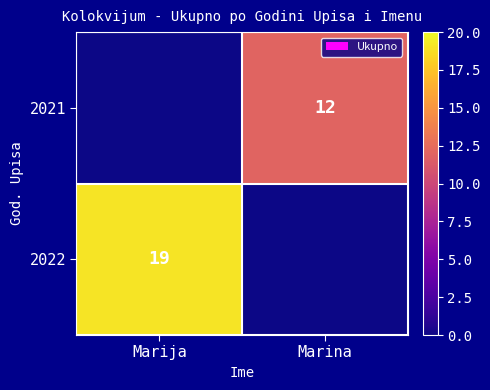

Is it true that 2021 equals 19 at Marina?

False